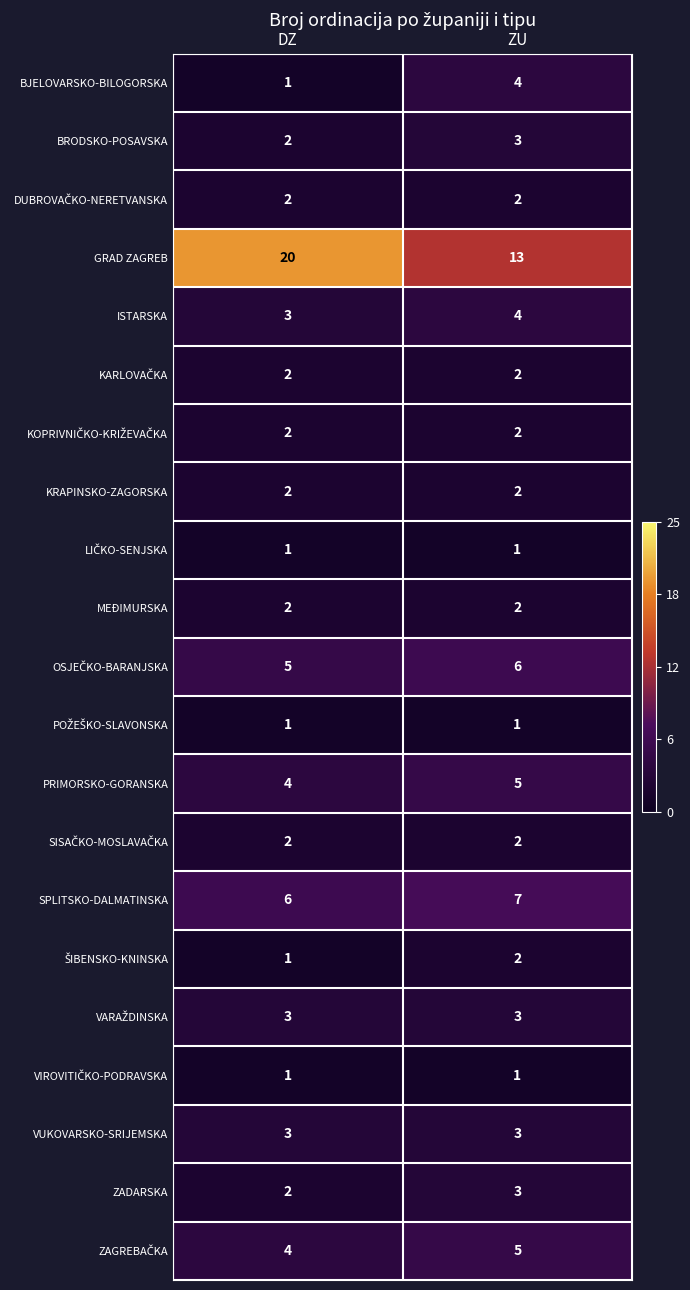

Which series has the widest spread of values?

GRAD ZAGREB